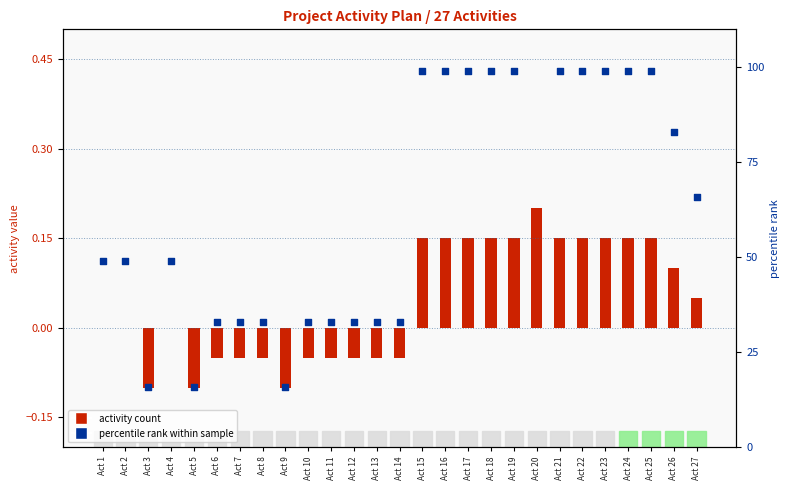

Between Act 5 and Act 11, which is larger?

Act 11